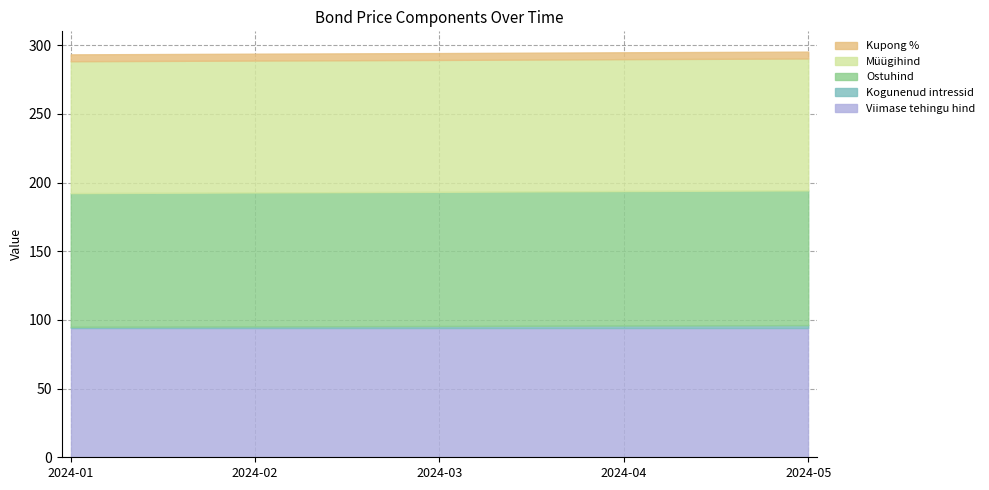

True or false: Viimase tehingu hind has a value of 36.5 at 2024-02.

False